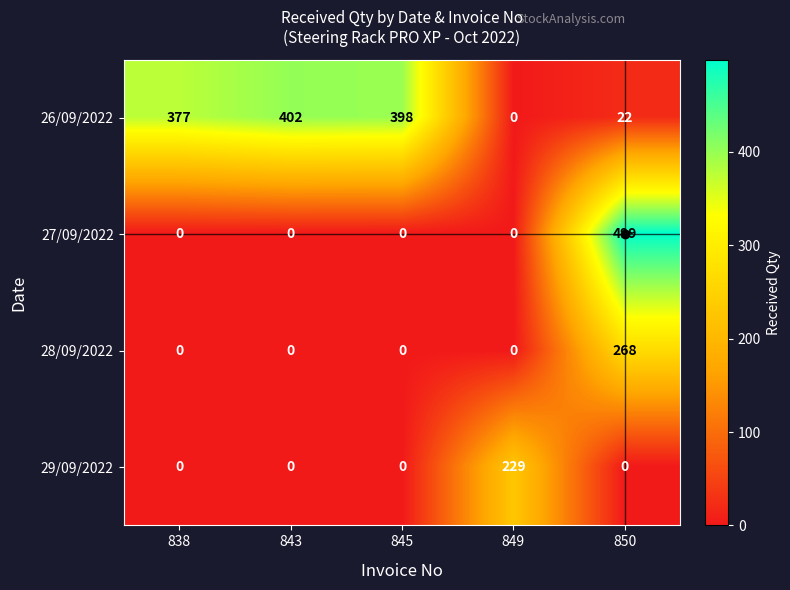

At which category is the sum across all series the highest?

850